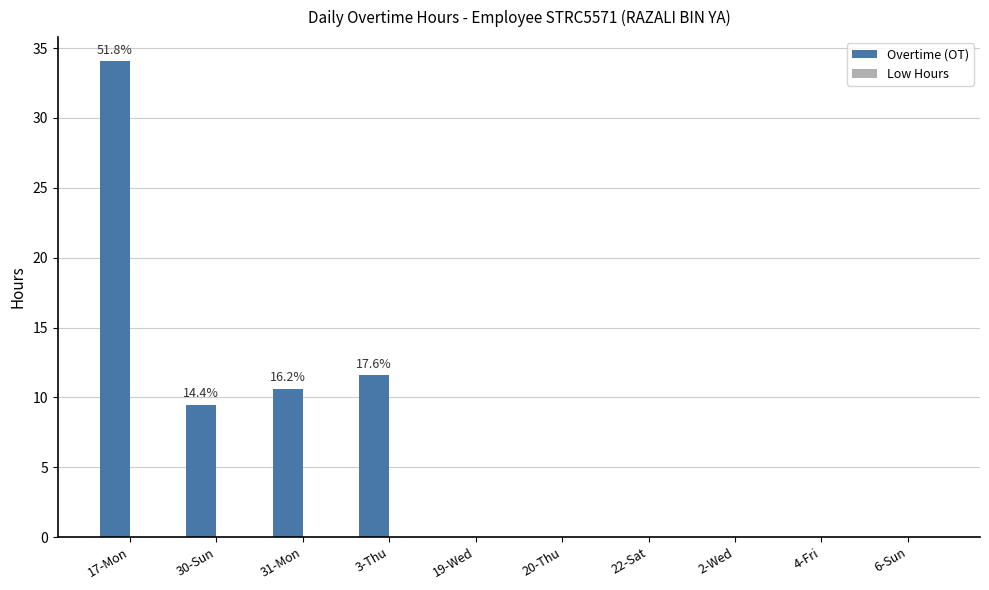

Which category has the highest value across all series?

17-Mon